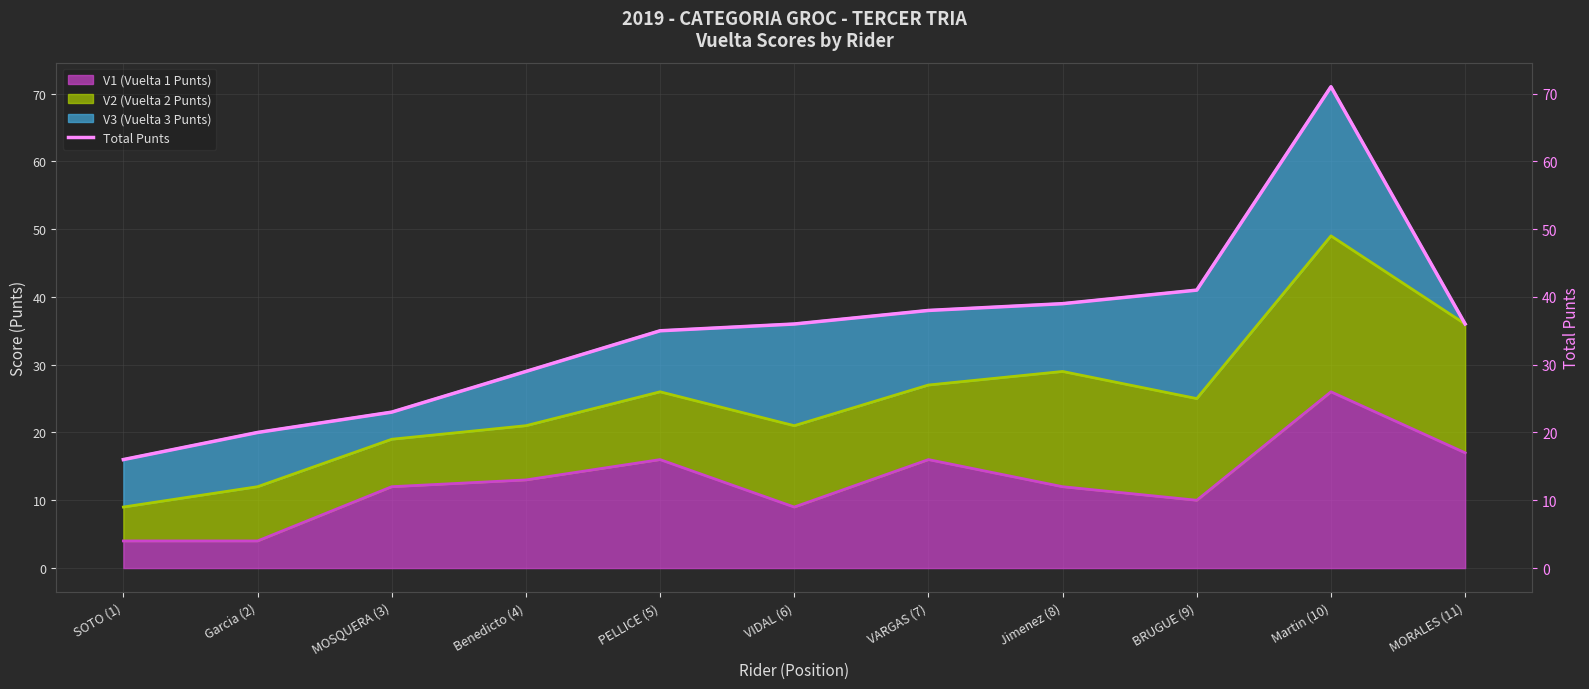

Reading left to right, extract all data points from this chart.

SOTO (1)=16	Garcia (2)=20	MOSQUERA (3)=23	Benedicto (4)=29	PELLICE (5)=35	VIDAL (6)=36	VARGAS (7)=38	Jimenez (8)=39	BRUGUE (9)=41	Martin (10)=71	MORALES (11)=36